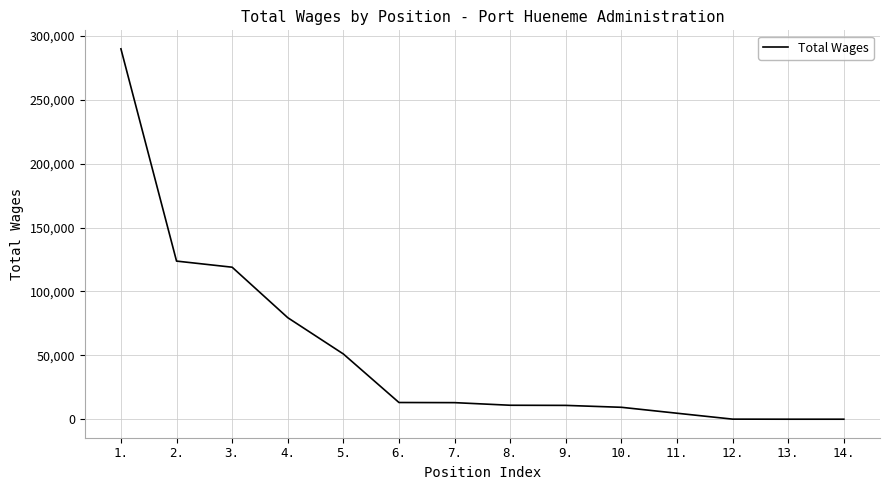

Approximately how many times larger is the value at 8. compared to 6.?

0.8